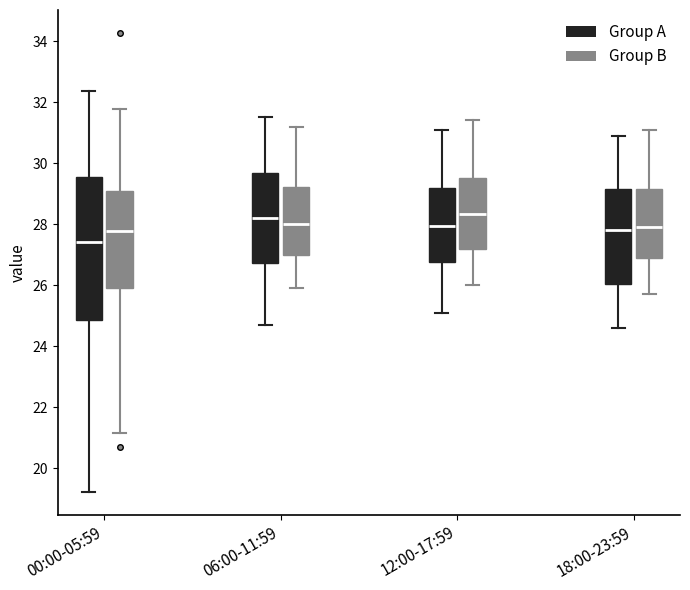

Reading left to right, transcribe this box plot: for each box, give where its median line is, the range the box spans, and where its two whiskers end, as read against the y-axis. The values are not printed on the chart, so give them approximately, as read against the axis.

00:00-05:59 (Group A): median 27.4, box 24.8 to 29.6, whiskers 19.2 to 32.4
00:00-05:59 (Group B): median 27.8, box 26.0 to 29.0, whiskers 21.2 to 31.8
06:00-11:59 (Group A): median 28.2, box 26.8 to 29.6, whiskers 24.8 to 31.6
06:00-11:59 (Group B): median 28.0, box 27.0 to 29.2, whiskers 26.0 to 31.2
12:00-17:59 (Group A): median 28.0, box 26.8 to 29.2, whiskers 25.2 to 31.2
12:00-17:59 (Group B): median 28.4, box 27.2 to 29.6, whiskers 26.0 to 31.4
18:00-23:59 (Group A): median 27.8, box 26.0 to 29.2, whiskers 24.6 to 31.0
18:00-23:59 (Group B): median 28.0, box 26.8 to 29.2, whiskers 25.8 to 31.2